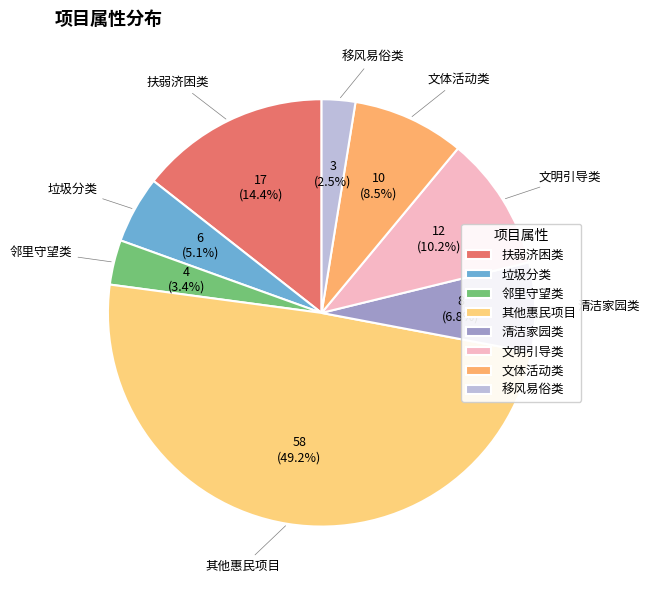

Which category has the biggest portion of the pie?

其他惠民项目